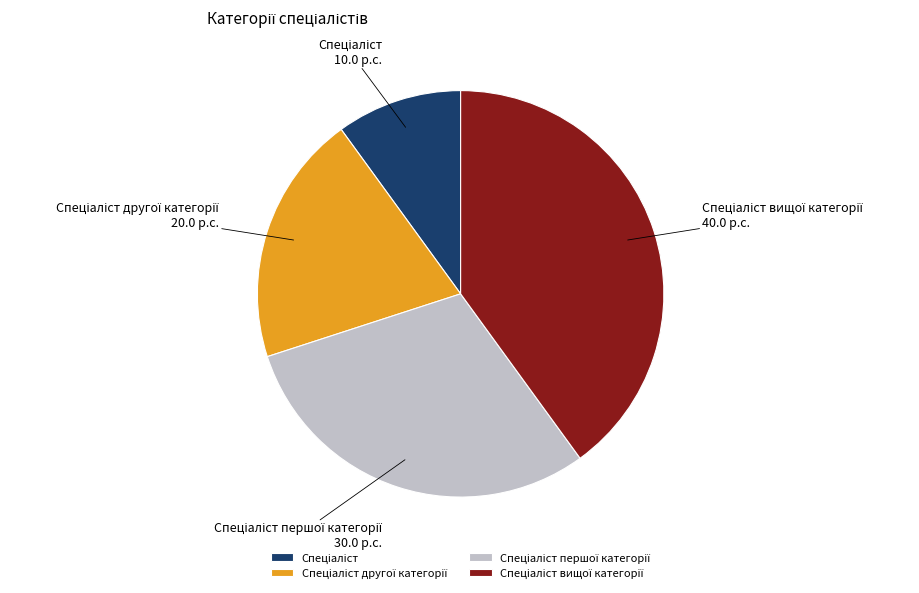

Is there any slice that represents more than half of the pie?

No